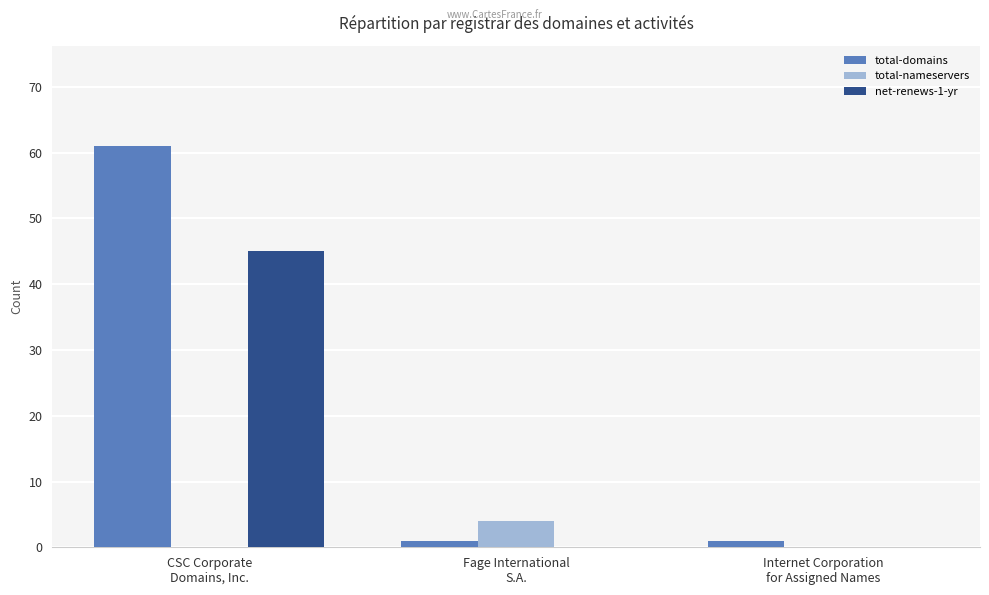

At which category is the sum across all series the highest?

CSC Corporate
Domains, Inc.